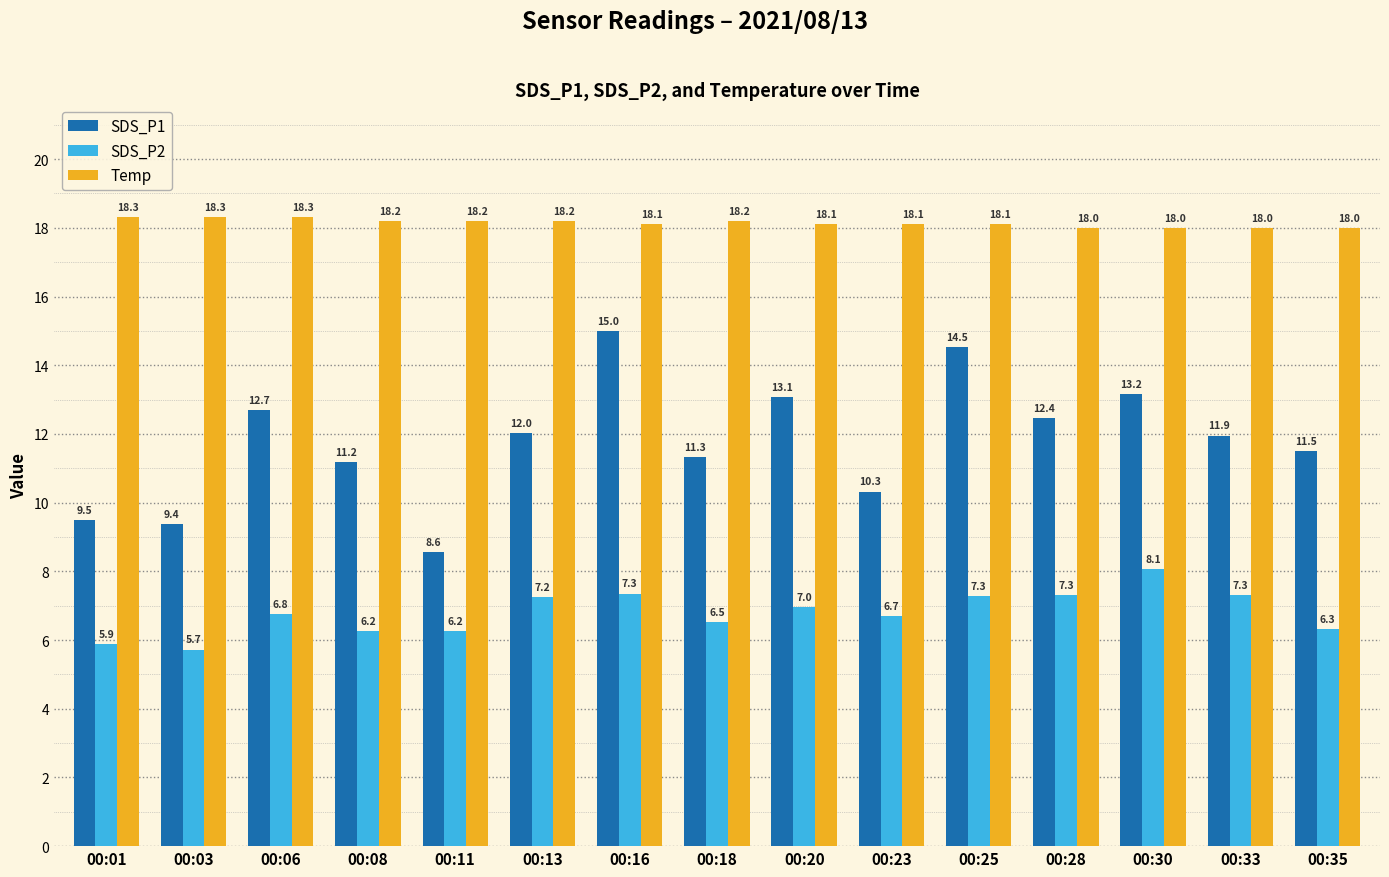

Which category has the highest value in the SDS_P2 series?

00:30